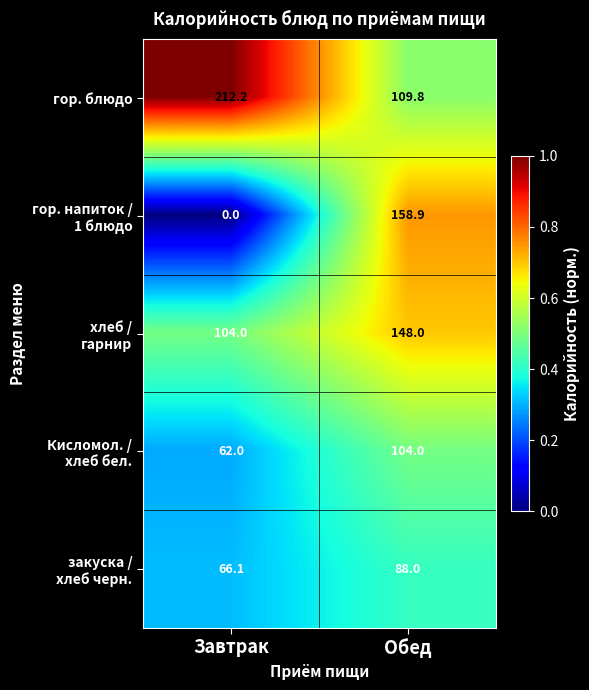

The value of гор. блюдо at Завтрак is 290.2. True or false?

False